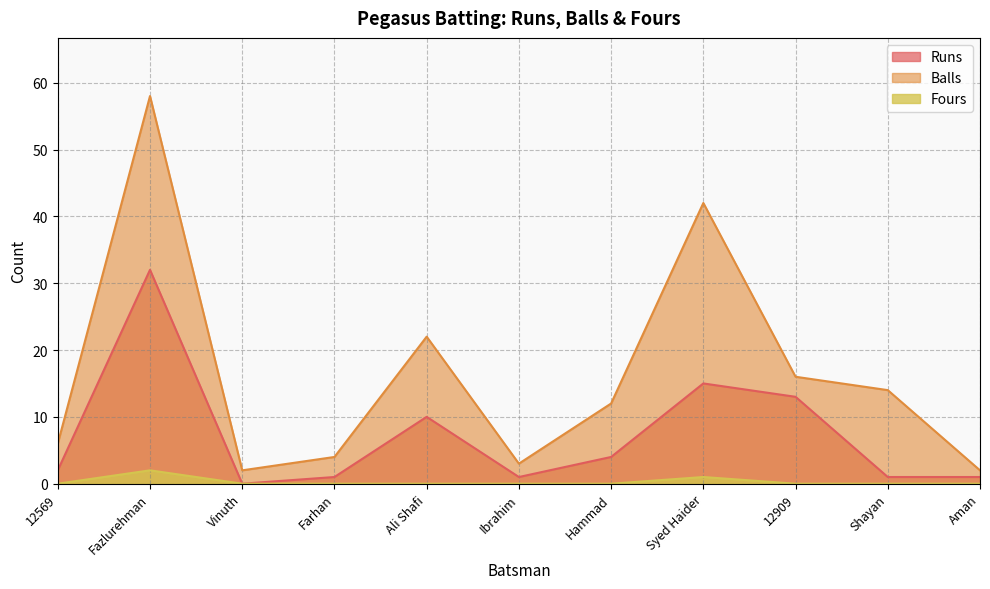

True or false: Balls and Runs cross at least once.

False